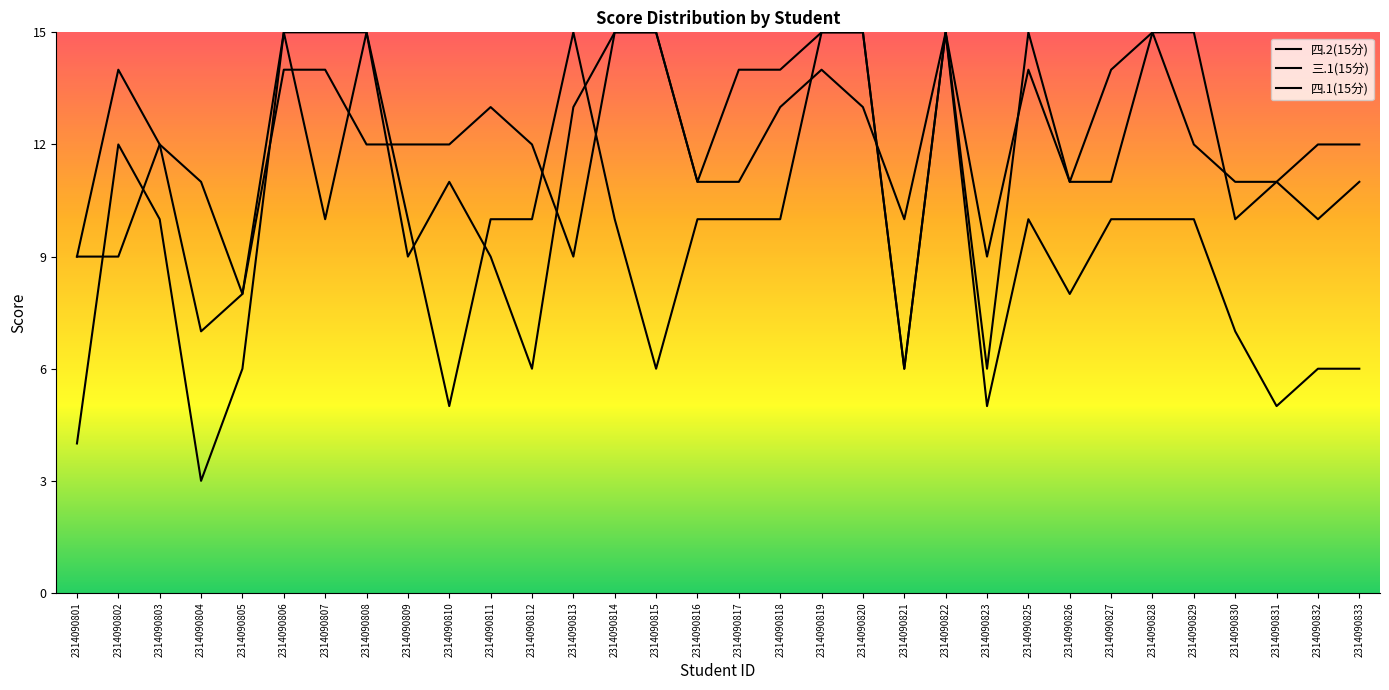

The 三.1(15分) series shows 2 at 2314090801. True or false?

False